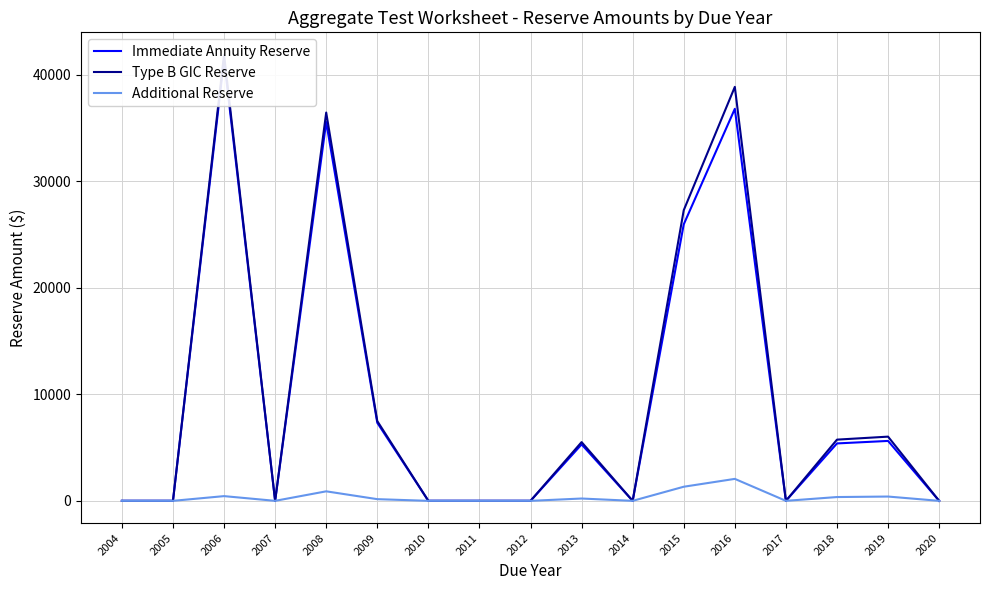

What is the value of the Immediate Annuity Reserve point at the 13th from the left?

36786.4